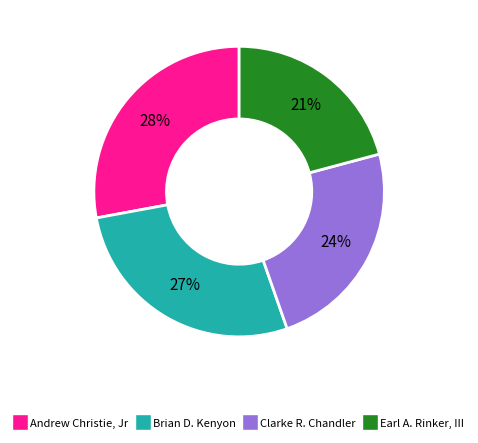

To the nearest percent, what is the average slice percentage?

25%